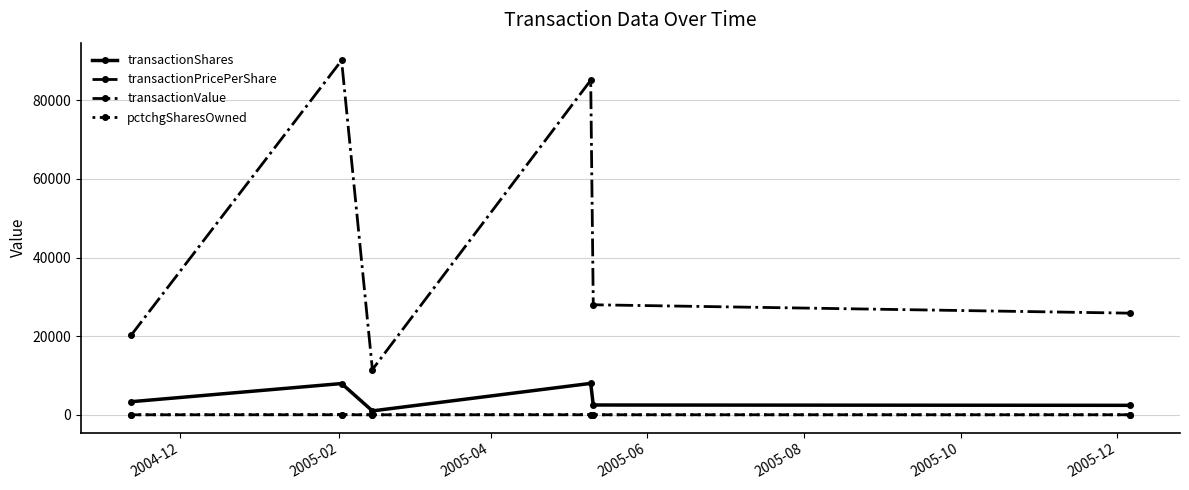

What are all the series names shown in the legend?

transactionShares, transactionPricePerShare, transactionValue, pctchgSharesOwned